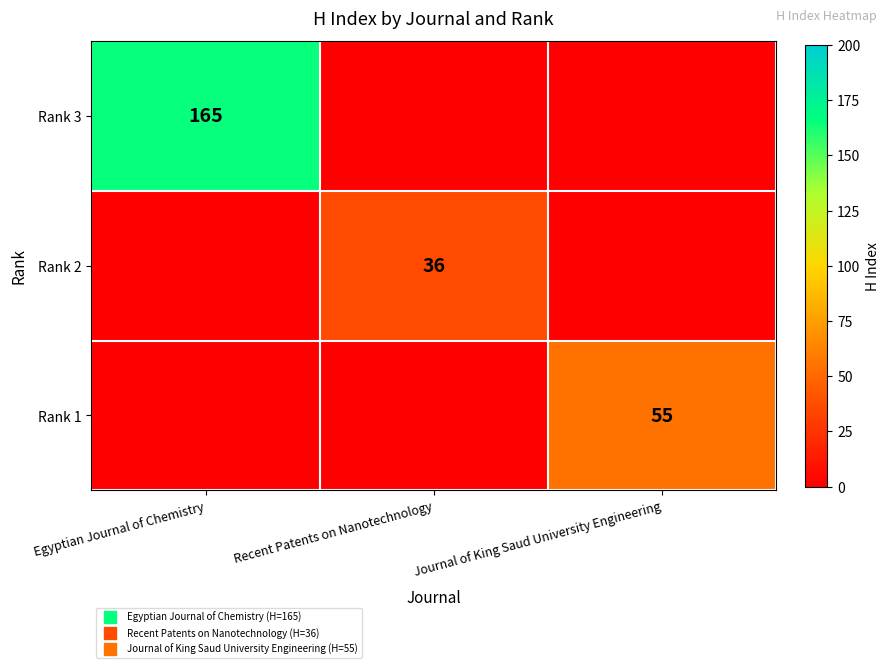

True or false: Rank 3 has a value of -77 at Recent Patents on Nanotechnology.

False